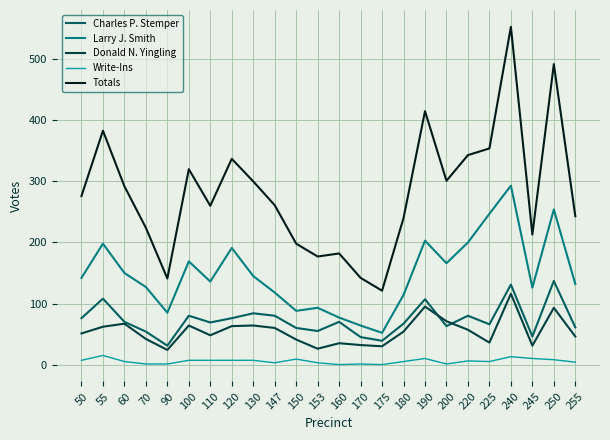

True or false: Totals has a value of 260 at 110.

True